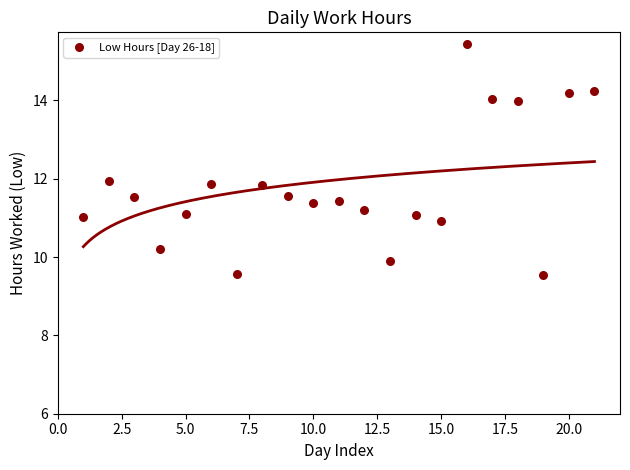

What is the range of X values (max minus min)?

20.0